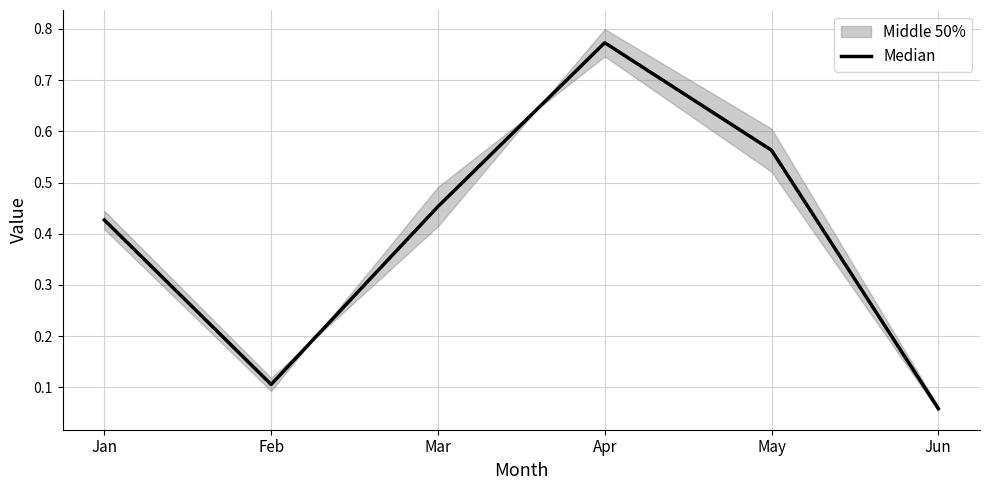

Which label corresponds to the smallest value in the chart?

Jun